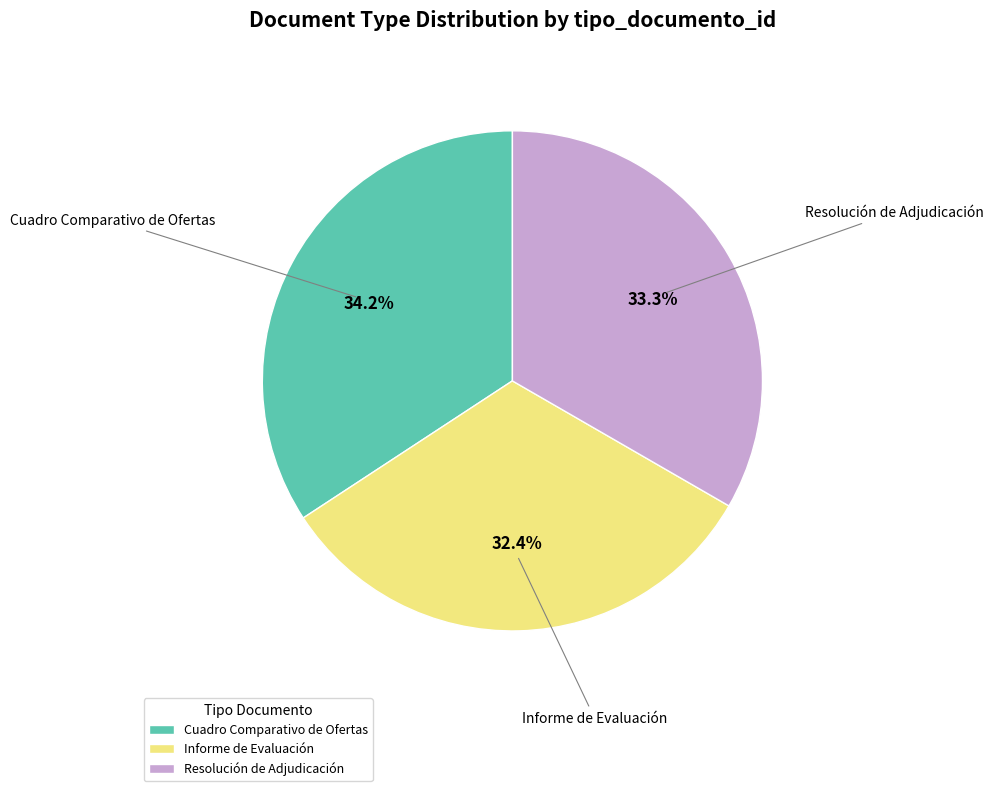

Is there a majority slice in this chart?

No